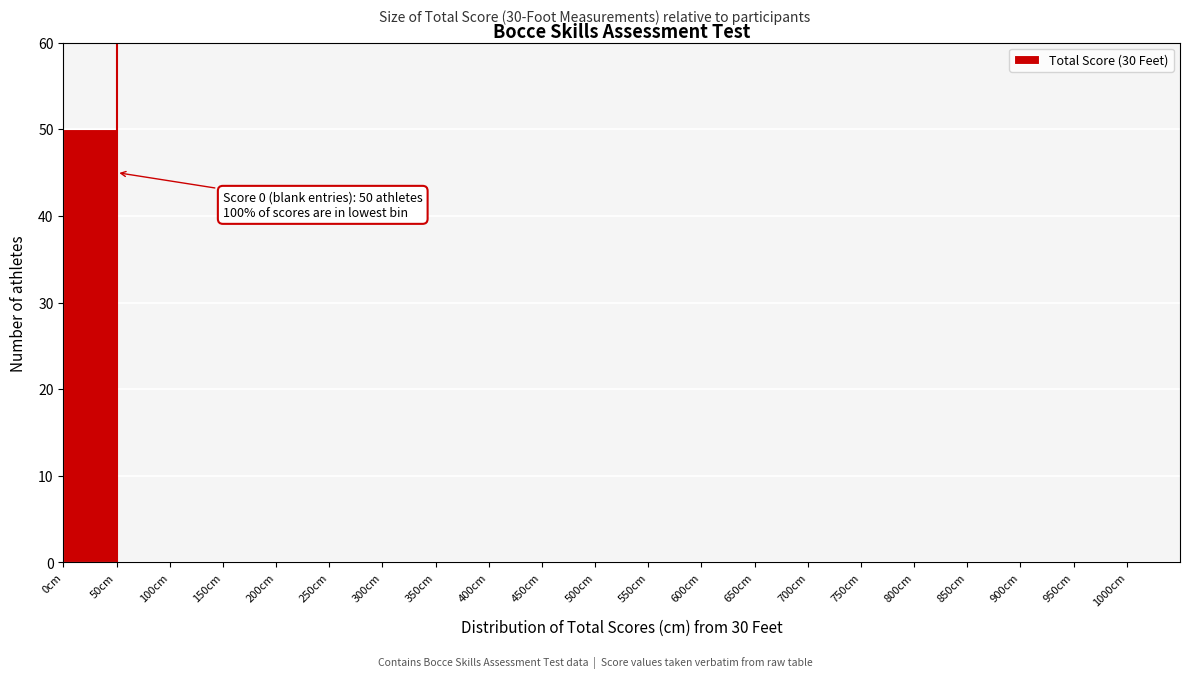

Over which range of the x-axis is the bar tallest?

0 to 50